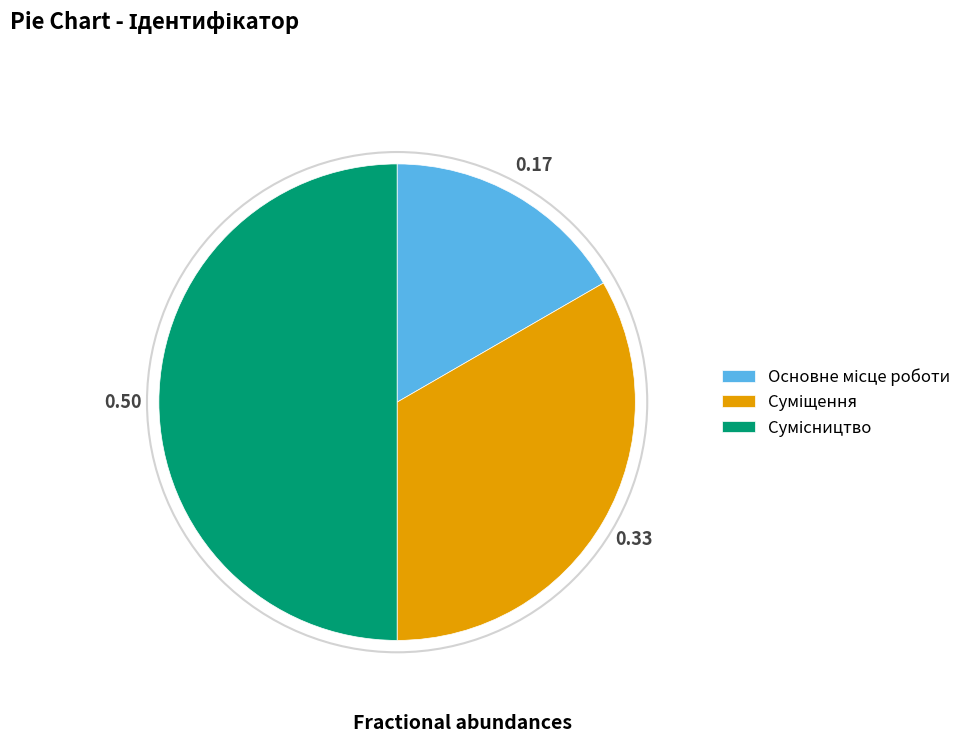

The Основне місце роботи slice represents 22% of the pie. True or false?

False